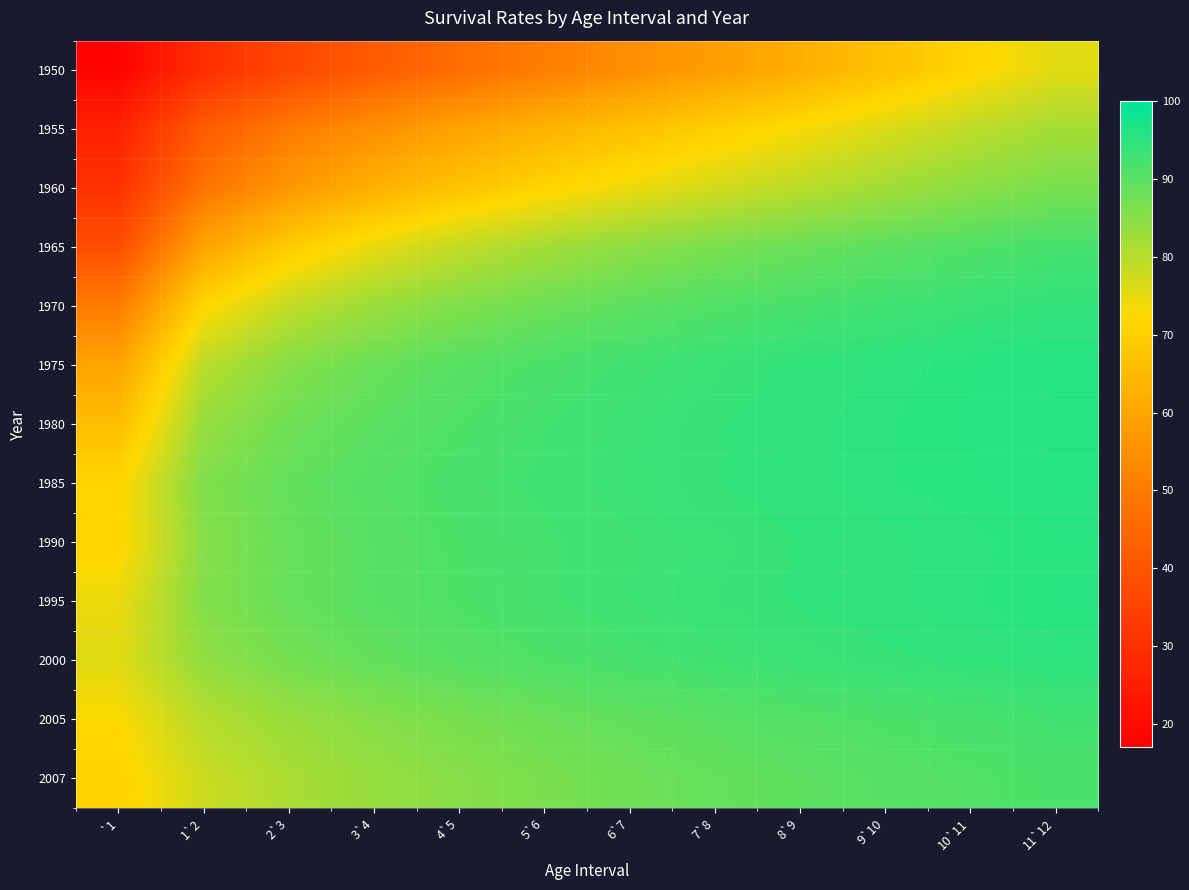

Reading left to right, what are all the values shown in this chart?

1950: `1=17.9	1`2=29.6	2`3=36.6	3`4=42.0	4`5=46.5	5`6=50.5	6`7=54.4	7`8=58.1	8`9=62.2	9`10=66.8	10`11=71.4	11`12=75.5
1955: `1=26.2	1`2=41.8	2`3=49.6	3`4=54.9	4`5=59.3	5`6=63.2	6`7=66.7	7`8=69.9	8`9=73.1	9`10=76.3	10`11=79.4	11`12=82.1
1960: `1=30.6	1`2=48.1	2`3=56.8	3`4=62.7	4`5=67.3	5`6=71.1	6`7=74.3	7`8=77.2	8`9=79.8	9`10=82.4	10`11=84.7	11`12=86.7
1965: `1=38.3	1`2=59.7	2`3=69.2	3`4=74.9	4`5=79.0	5`6=82.1	6`7=84.6	7`8=86.6	8`9=88.3	9`10=89.8	10`11=91.1	11`12=92.2
1970: `1=50.2	1`2=71.7	2`3=79.0	3`4=83.1	4`5=85.9	5`6=88.0	6`7=89.7	7`8=91.0	8`9=92.0	9`10=92.9	10`11=93.6	11`12=94.3
1975: `1=59.7	1`2=79.8	2`3=85.4	3`4=88.3	4`5=90.3	5`6=91.7	6`7=92.8	7`8=93.7	8`9=94.4	9`10=94.9	10`11=95.4	11`12=95.8
1980: `1=65.9	1`2=83.6	2`3=87.7	3`4=89.8	4`5=91.3	5`6=92.5	6`7=93.4	7`8=94.1	8`9=94.6	9`10=95.1	10`11=95.5	11`12=95.8
1985: `1=71.6	1`2=85.9	2`3=89.0	3`4=90.7	4`5=91.9	5`6=92.8	6`7=93.5	7`8=94.1	8`9=94.6	9`10=95.1	10`11=95.4	11`12=95.8
1990: `1=71.4	1`2=85.3	2`3=88.6	3`4=90.3	4`5=91.5	5`6=92.4	6`7=93.1	7`8=93.7	8`9=94.2	9`10=94.7	10`11=95.0	11`12=95.4
1995: `1=74.4	1`2=85.6	2`3=88.6	3`4=90.3	4`5=91.4	5`6=92.4	6`7=93.2	7`8=93.8	8`9=94.3	9`10=94.7	10`11=95.1	11`12=95.5
2000: `1=75.7	1`2=84.2	2`3=87.2	3`4=89.0	4`5=90.3	5`6=91.3	6`7=92.2	7`8=92.9	8`9=93.5	9`10=94.0	10`11=94.4	11`12=94.9
2005: `1=72.6	1`2=80.2	2`3=83.3	3`4=85.3	4`5=86.8	5`6=88.1	6`7=89.2	7`8=90.1	8`9=90.8	9`10=91.5	10`11=92.0	11`12=92.7
2007: `1=70.6	1`2=78.1	2`3=81.4	3`4=83.6	4`5=85.2	5`6=86.6	6`7=87.8	7`8=88.8	8`9=89.6	9`10=90.4	10`11=91.0	11`12=91.7